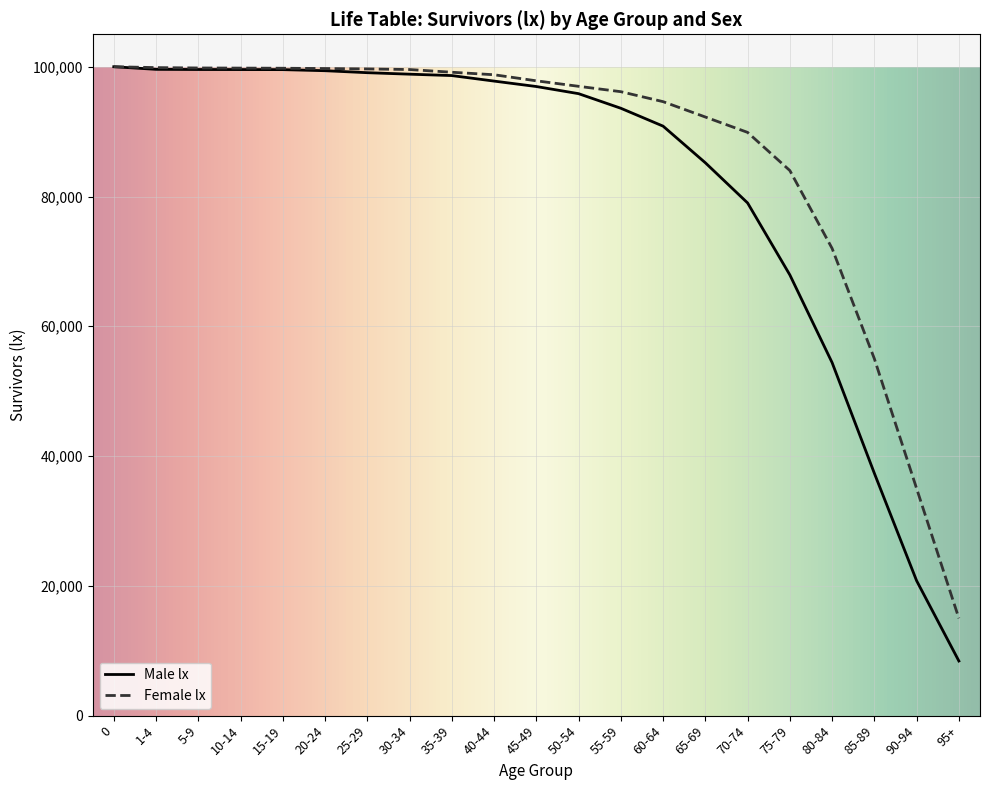

What position from the left is 40-44?

10